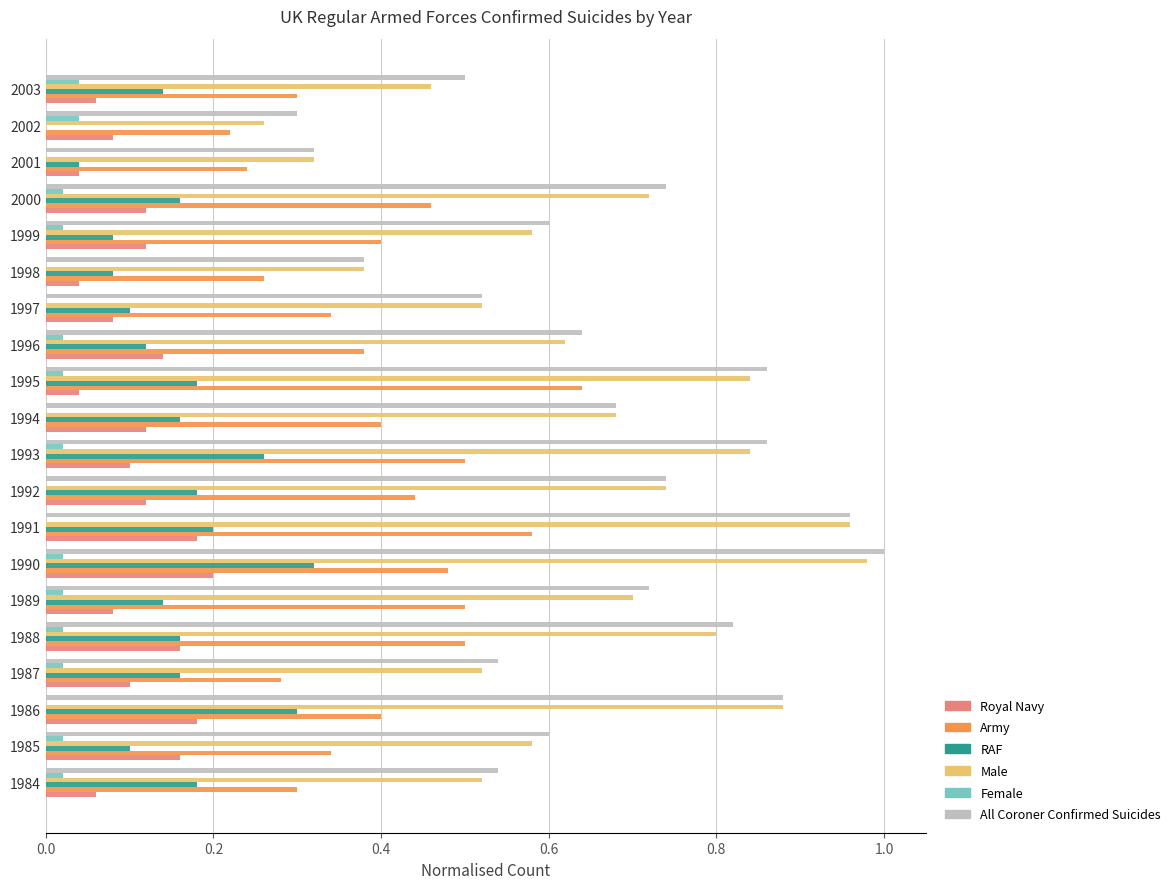

Is the value of Royal Navy at 1999 greater than the value of RAF at 2002?

Yes